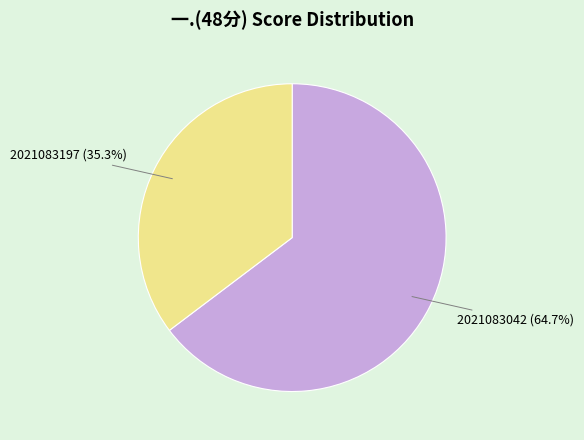

What is the ratio of the value at 2021083197 to the value at 2021083042?

0.5